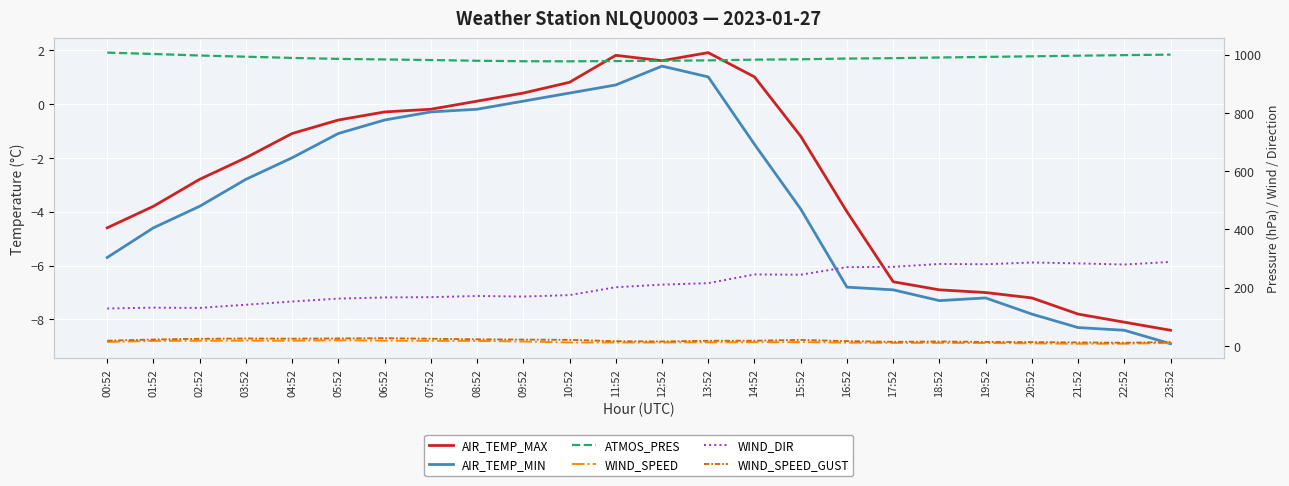

True or false: AIR_TEMP_MIN and WIND_DIR cross at least once.

False